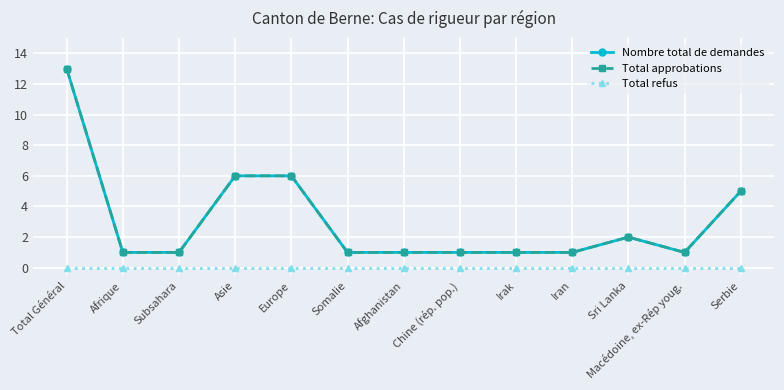

Where is Total approbations nearest to the value 7?

Asie